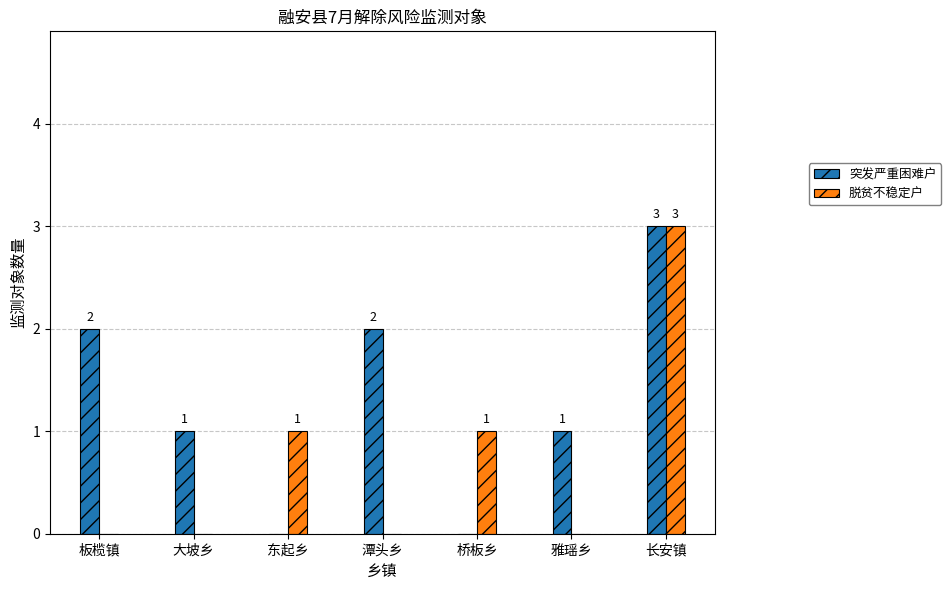

Does the chart contain stacked bars?

No